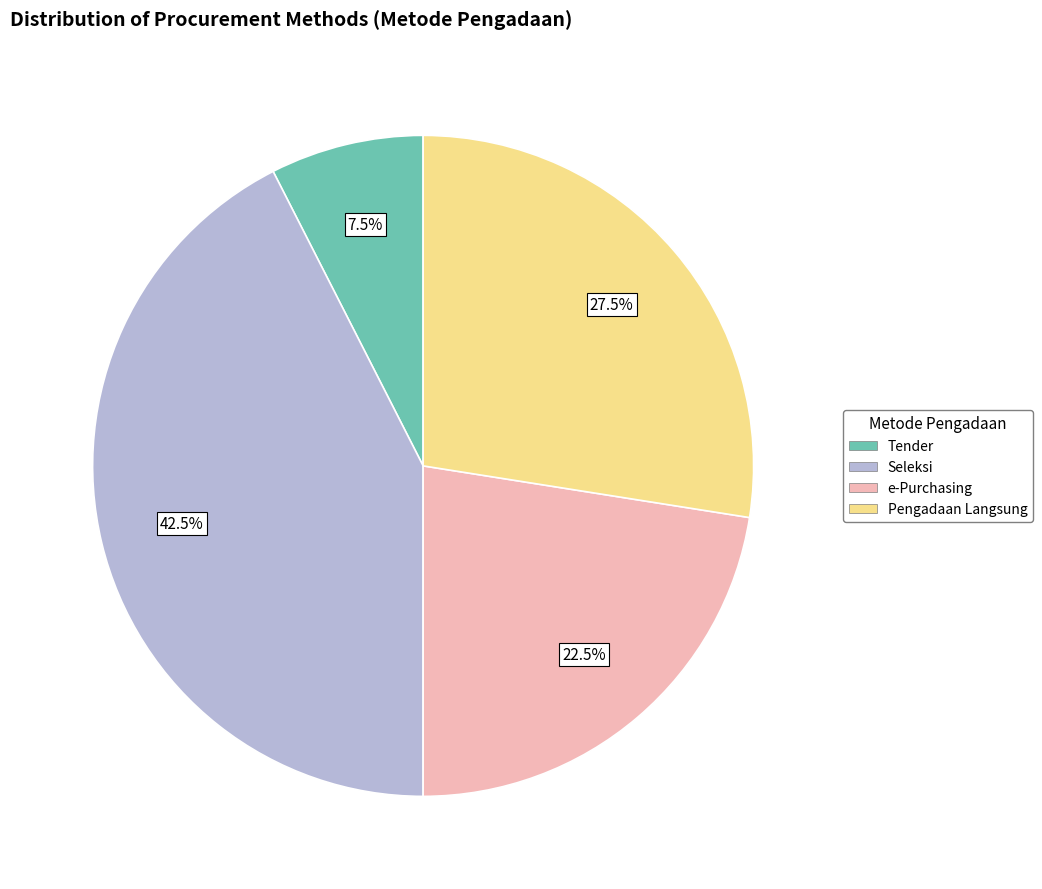

Is there any slice that represents more than half of the pie?

No